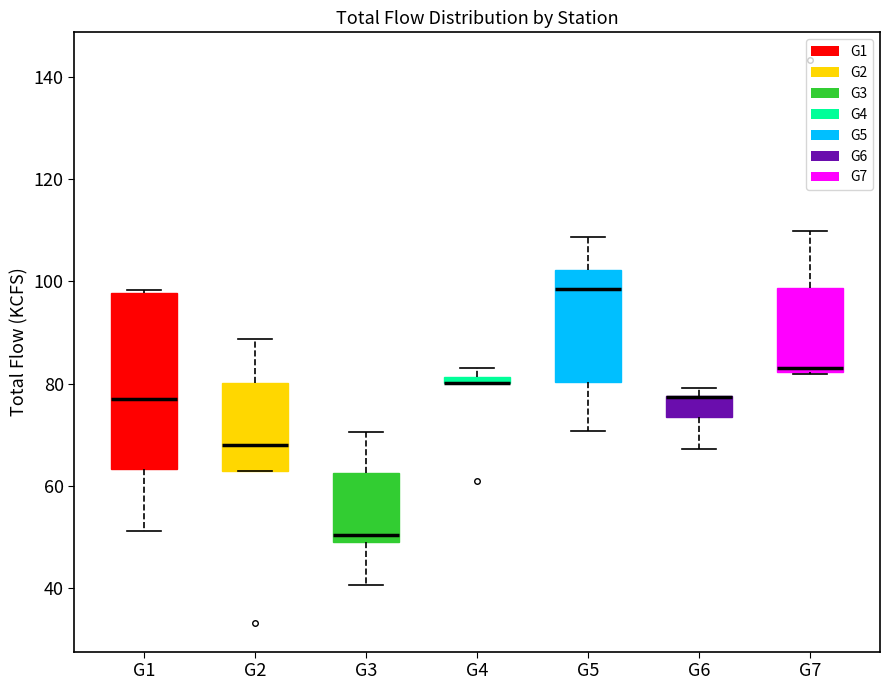

Where is the upper edge of the box for G3 on the y-axis? The values are not printed on the chart, so give them approximately, as read against the axis.

62